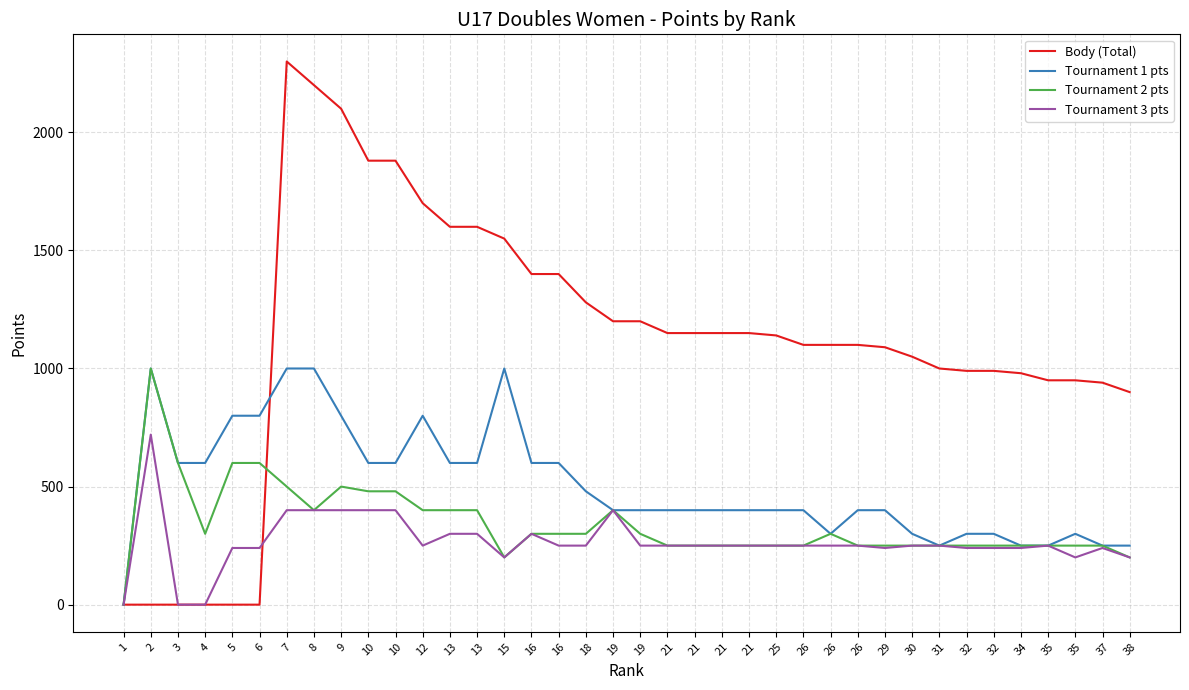

Rank the series by their maximum value, from lowest to highest.

Tournament 3 pts, Tournament 1 pts, Tournament 2 pts, Body (Total)